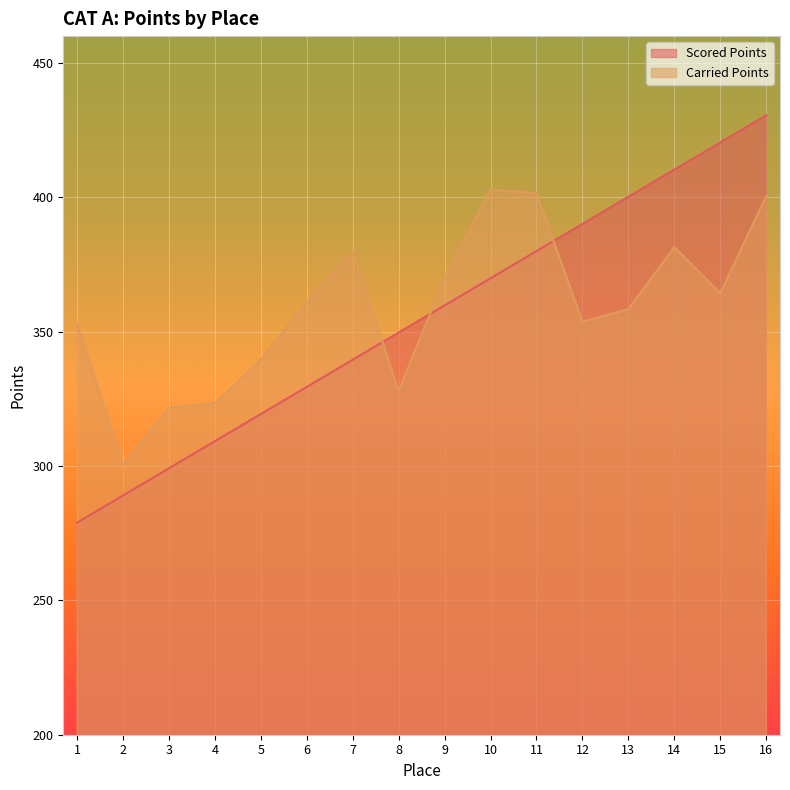

Rank the series by their average value, from lowest to highest.

Scored Points, Carried Points